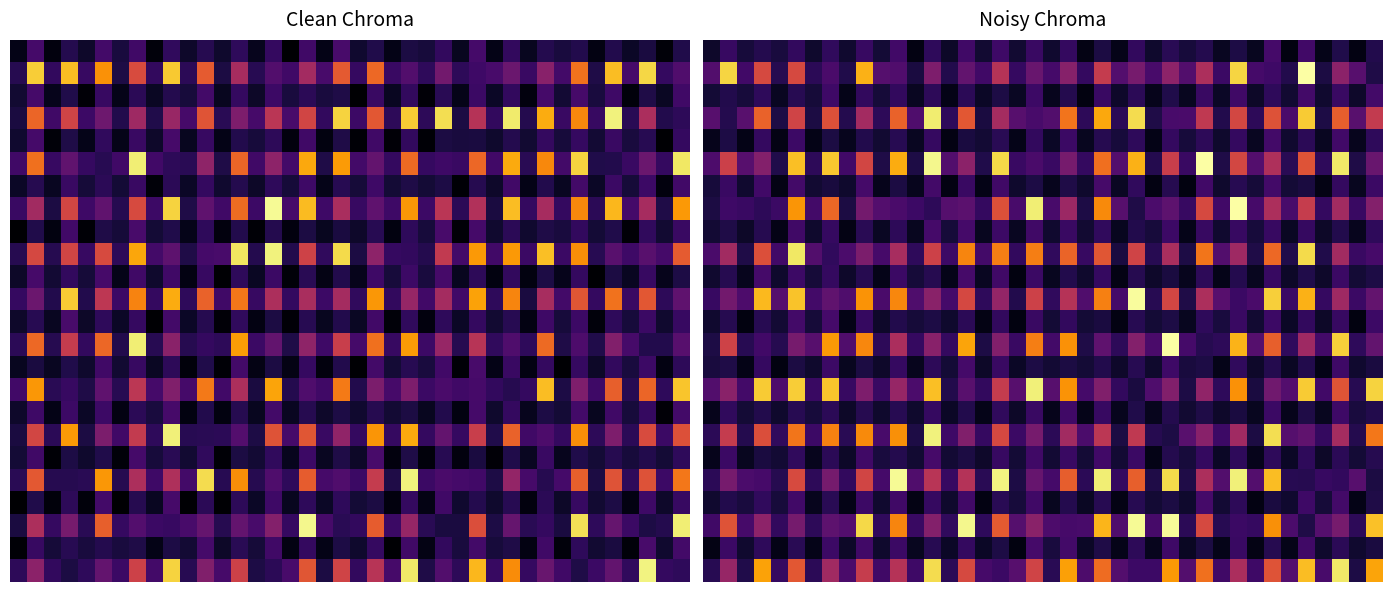

How many data points in 20 are less than 0?

20